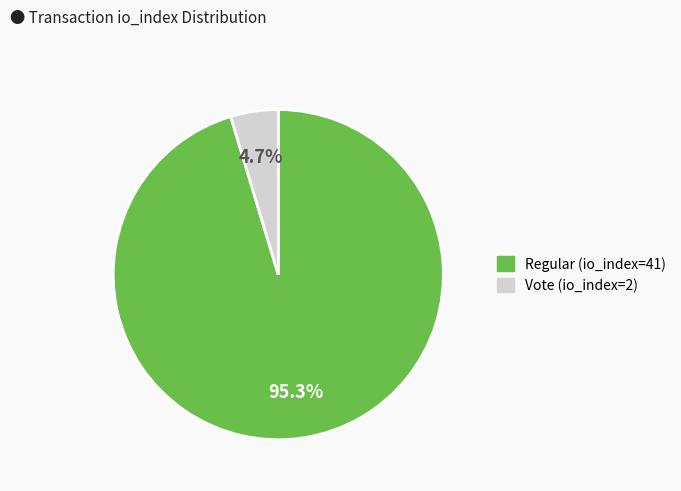

To the nearest percent, what is the combined percentage of Vote (io_index=2) and Regular (io_index=41)?

100%